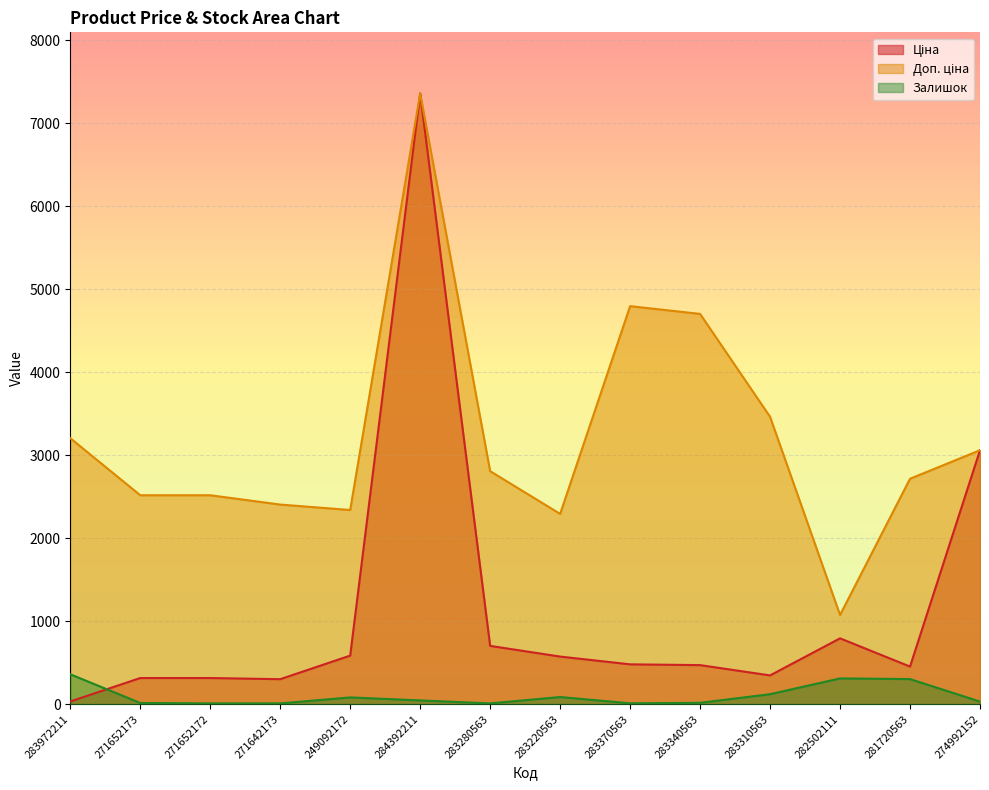

Which has a higher value, 271652173 or 282502111?

282502111